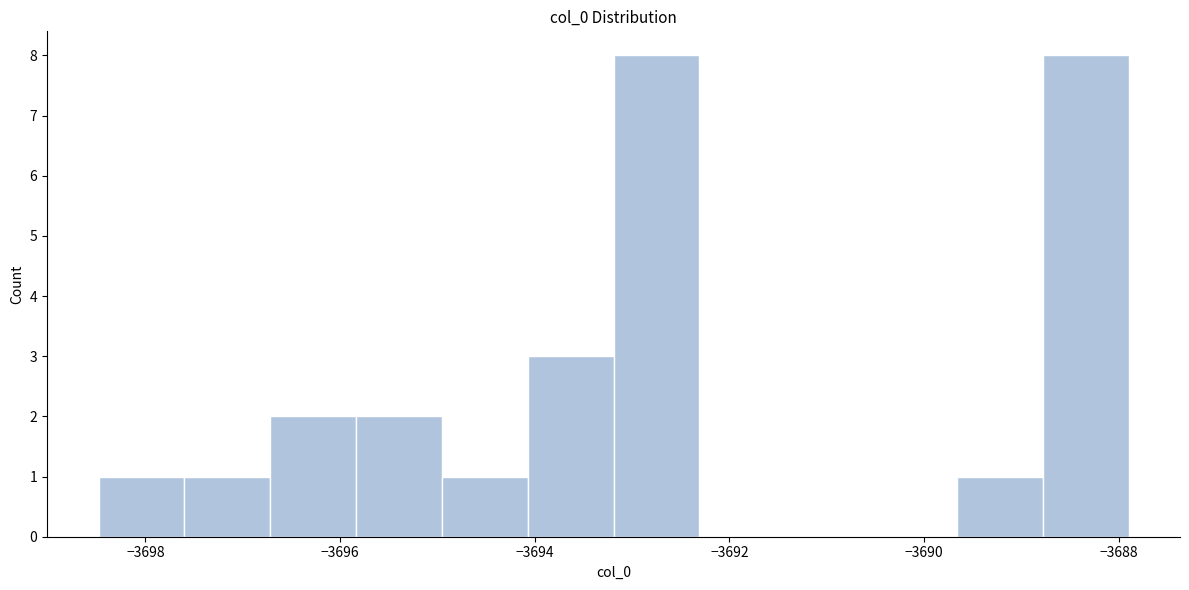

Reading left to right, transcribe this chart: for each bar, give the range it covers on the x-axis and its height. Neither the bar edges nor the heights are printed on the chart, so give them approximately, as read against the axes.

-3698.4 to -3697.6: 1
-3697.6 to -3696.8: 1
-3696.8 to -3695.8: 2
-3695.8 to -3695.0: 2
-3695.0 to -3694.0: 1
-3694.0 to -3693.2: 3
-3693.2 to -3692.4: 8
-3692.4 to -3691.4: 0
-3691.4 to -3690.6: 0
-3690.6 to -3689.6: 0
-3689.6 to -3688.8: 1
-3688.8 to -3688.0: 8